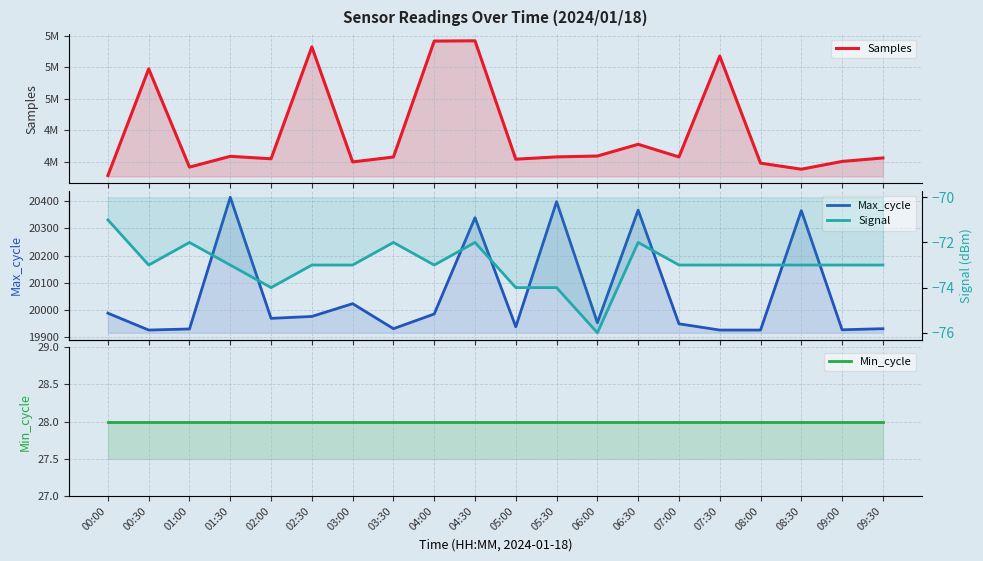

True or false: Max_cycle has a value of 13258 at 01:30.

False